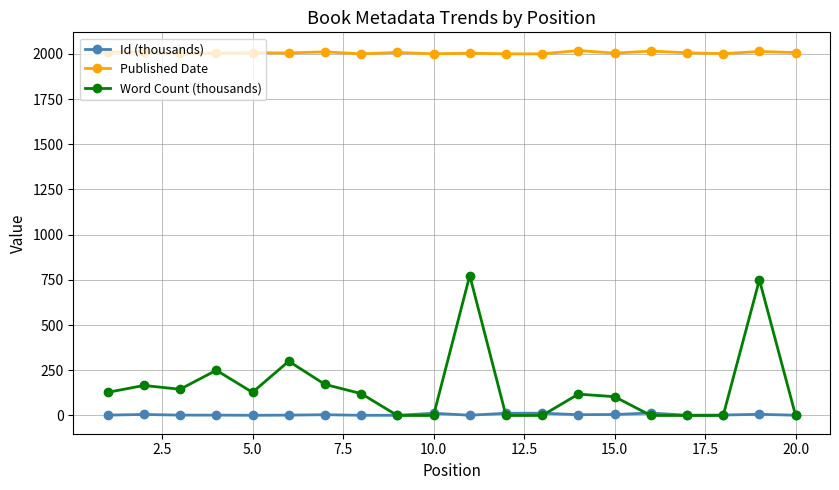

What is the maximum value for Word Count (thousands)?

774.0